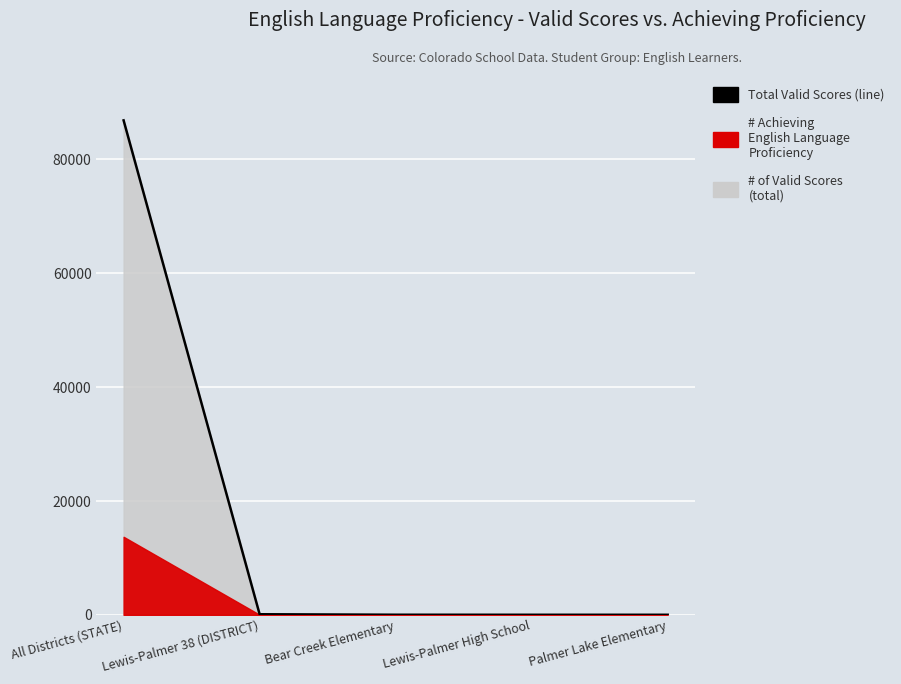

What is the approximate value at Lewis-Palmer High School?

19